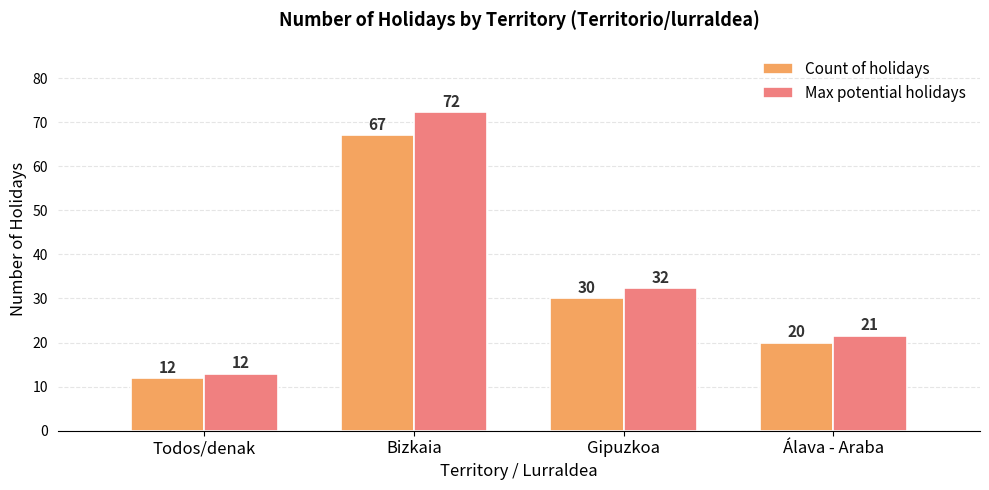

What is the label of the 1st bar from the right?

Álava - Araba